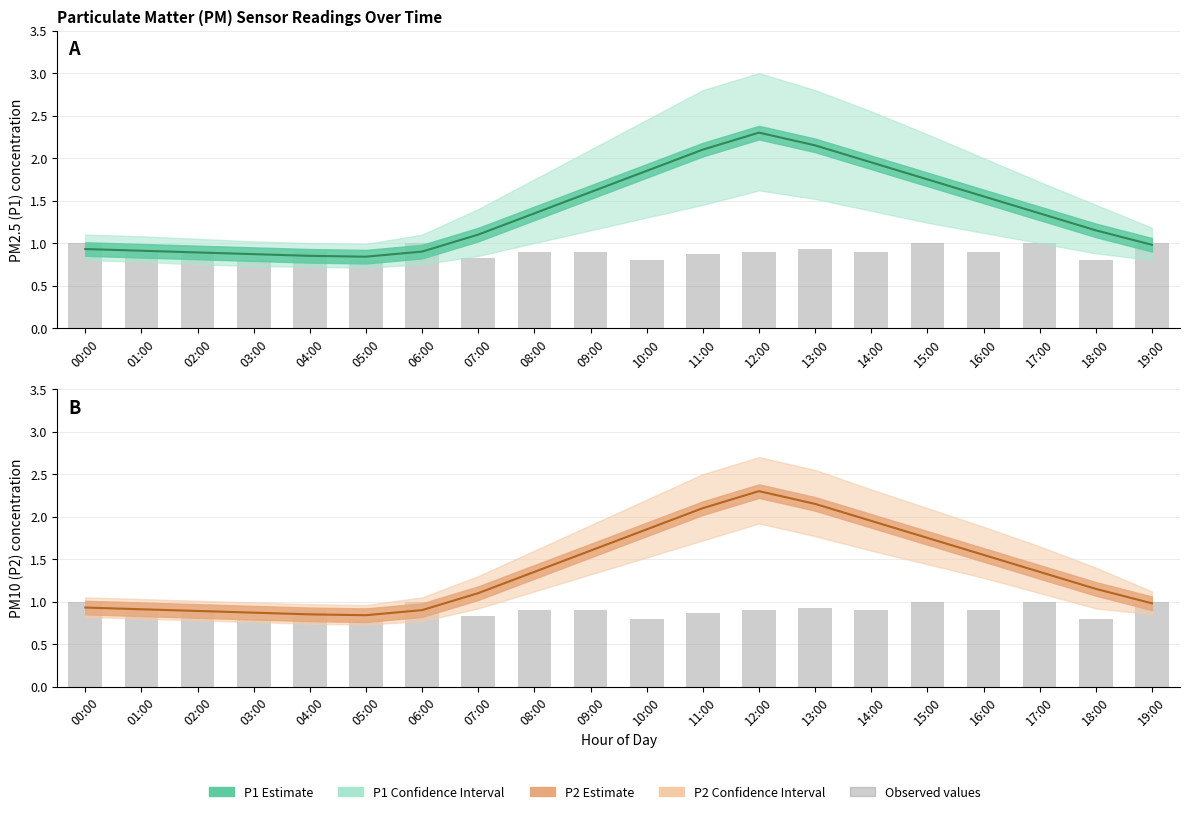

At which category does the chart reach its peak across all series?

12:00